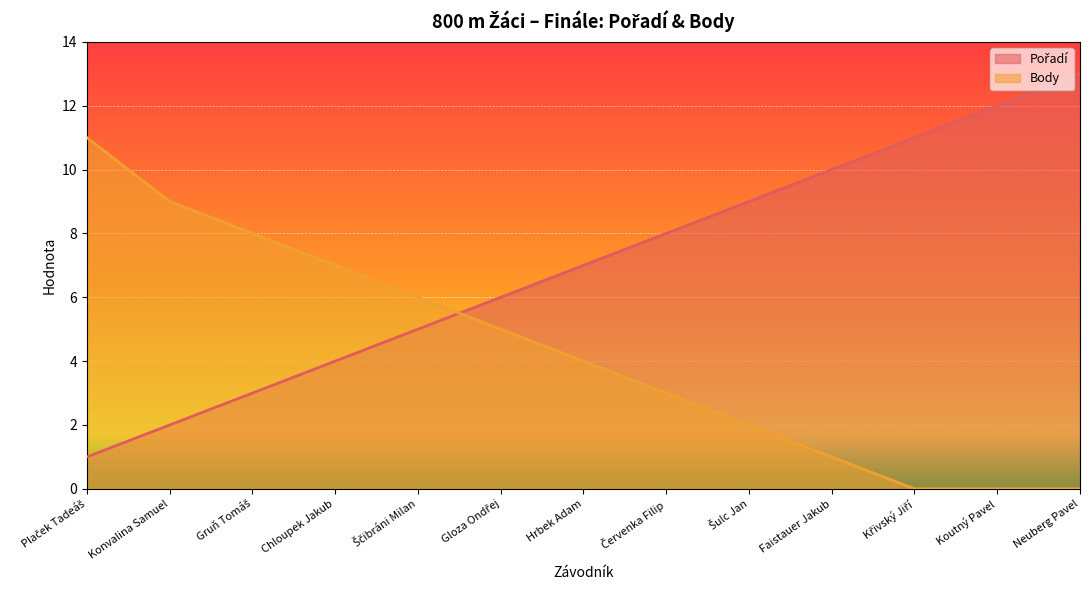

What is the difference between the Body values at Chloupek Jakub and Koutný Pavel?

7